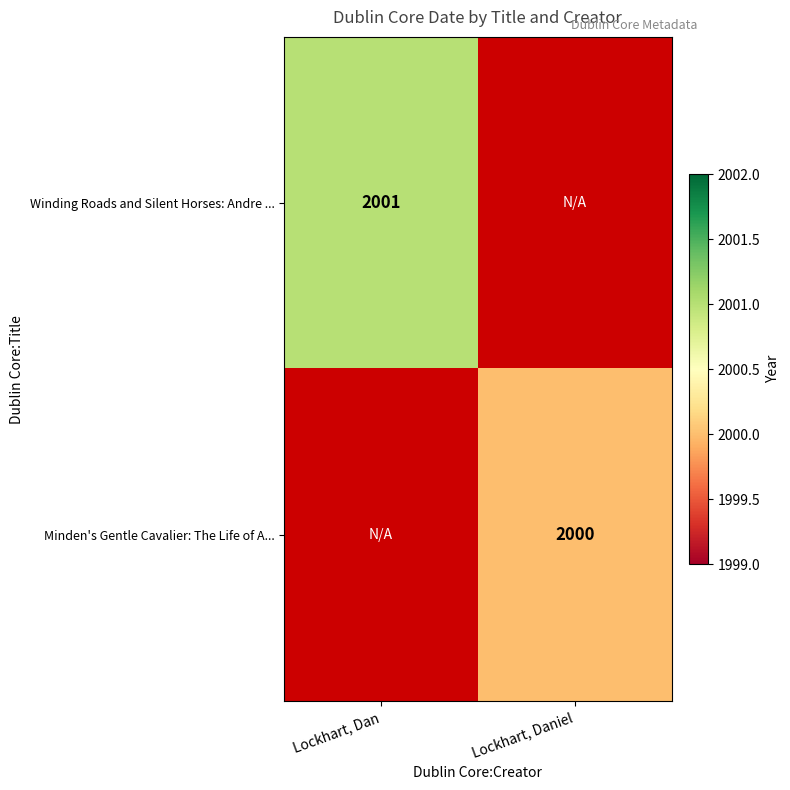

Is it true that Winding Roads and Silent Horses: Andre ... equals 1091 at Lockhart, Dan?

False